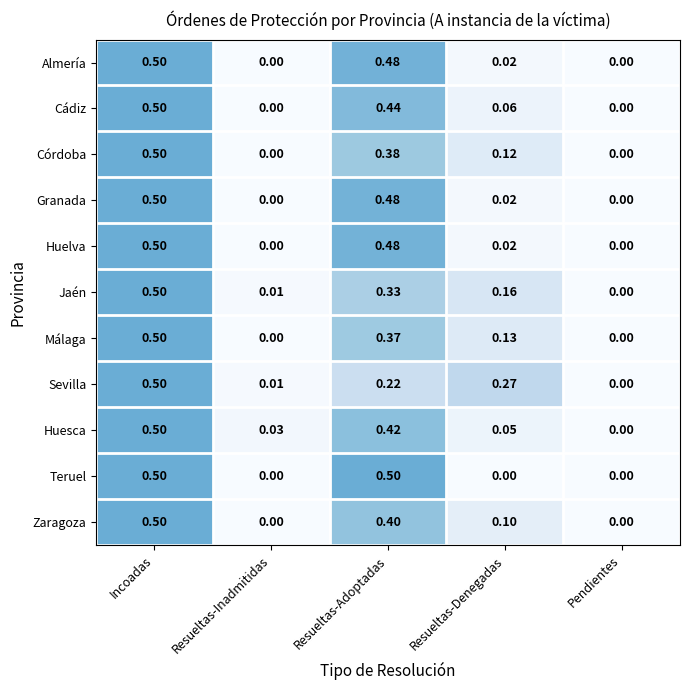

At which label does Huelva reach its peak?

Incoadas